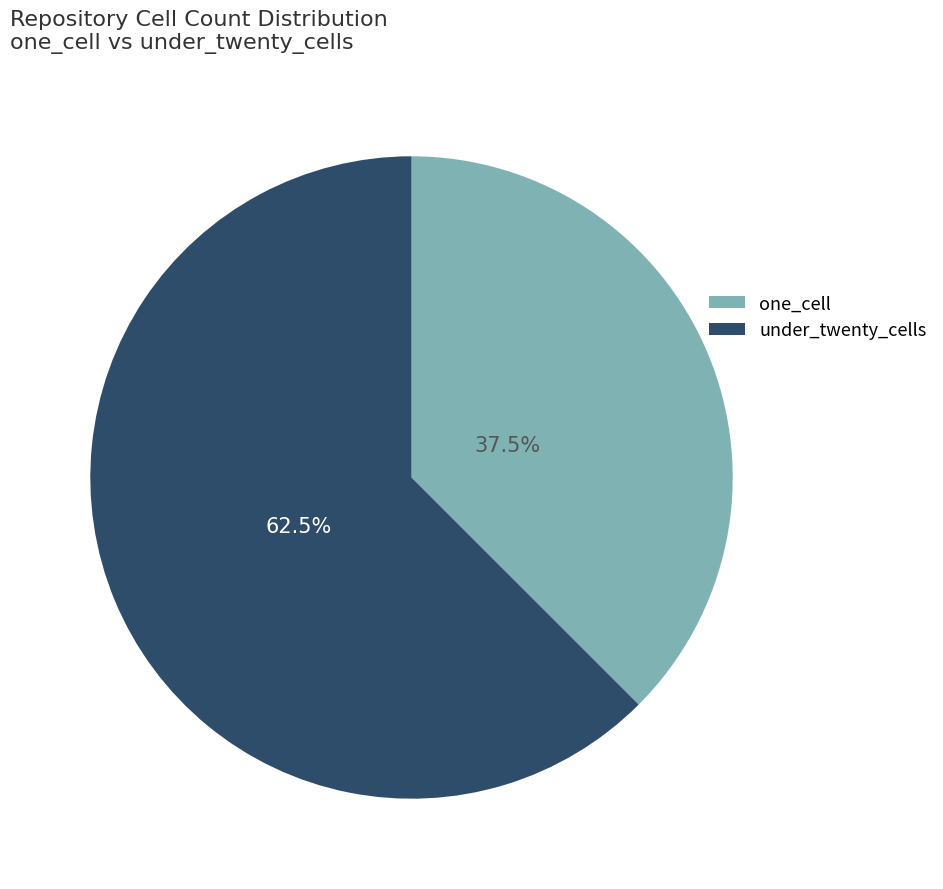

Is there a majority slice in this chart?

Yes